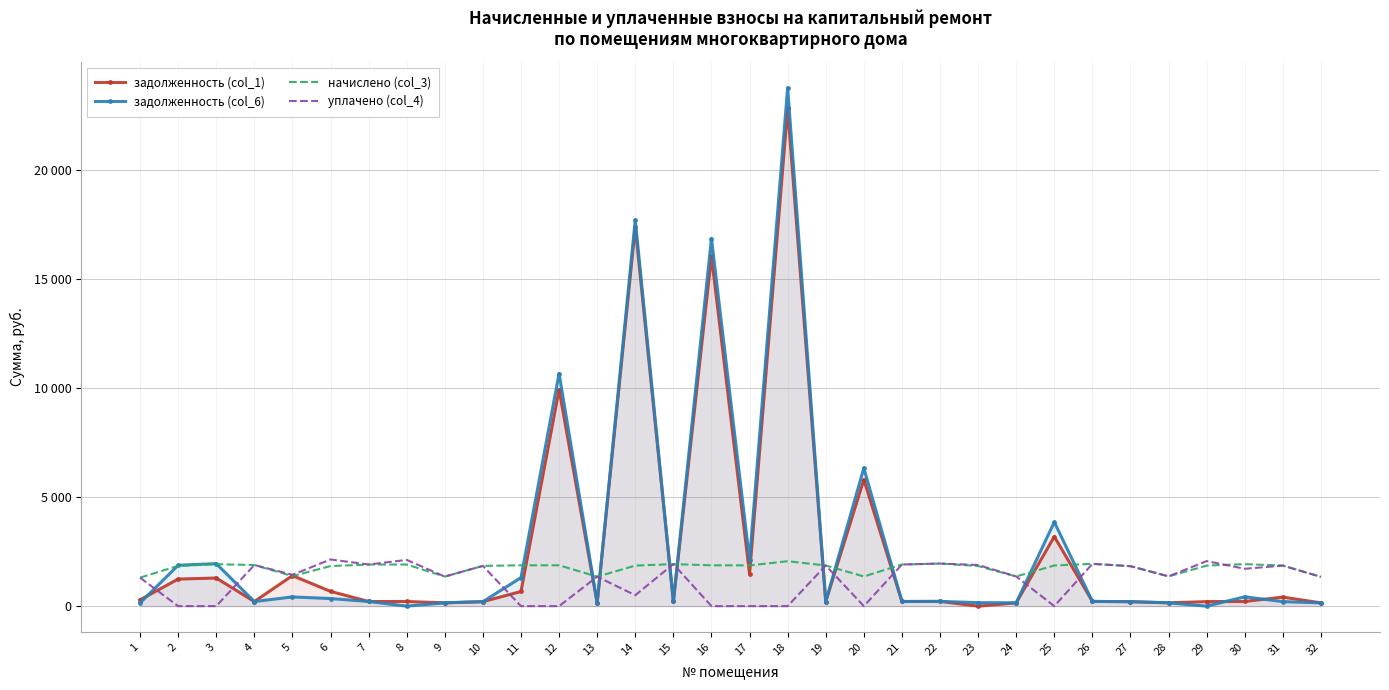

The value of задолженность (col_1) at 10 is 204.9. True or false?

True